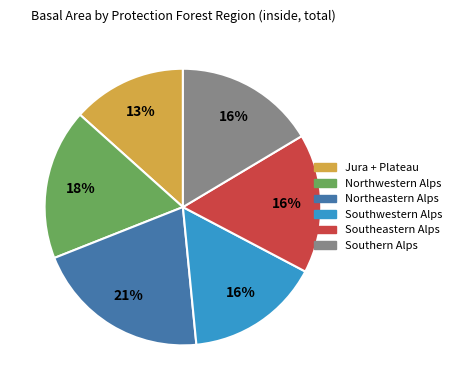

Is there any slice that represents more than half of the pie?

No